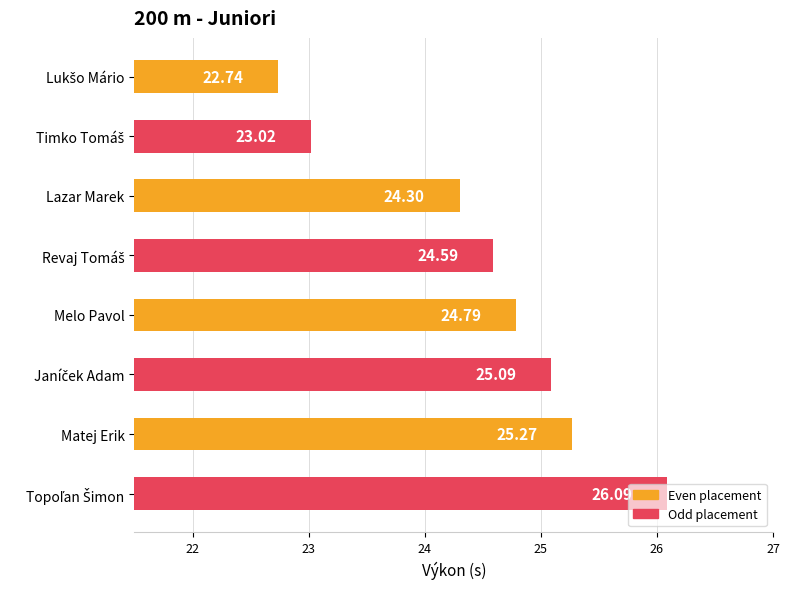

What is the difference between the second highest and minimum values?

2.5